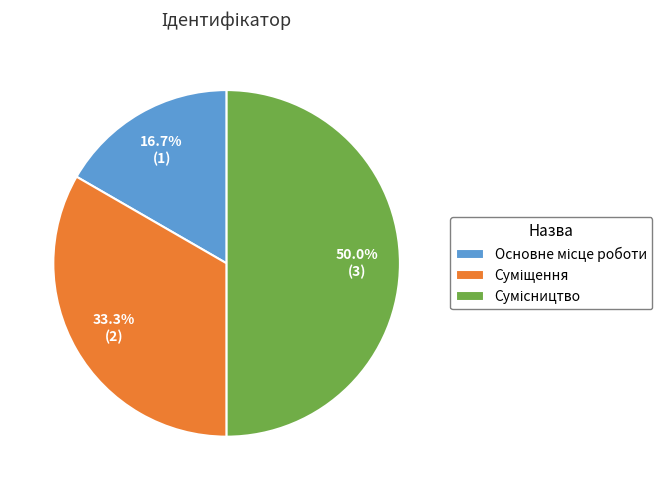

Is the sum of Сумісництво and Суміщення greater than half?

Yes